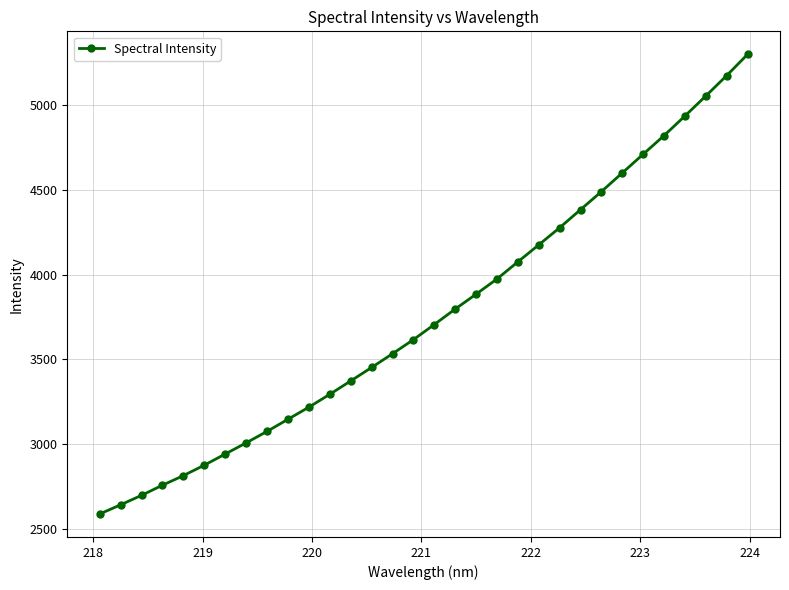

True or false: the data has more than 2 interior local peaks.

False